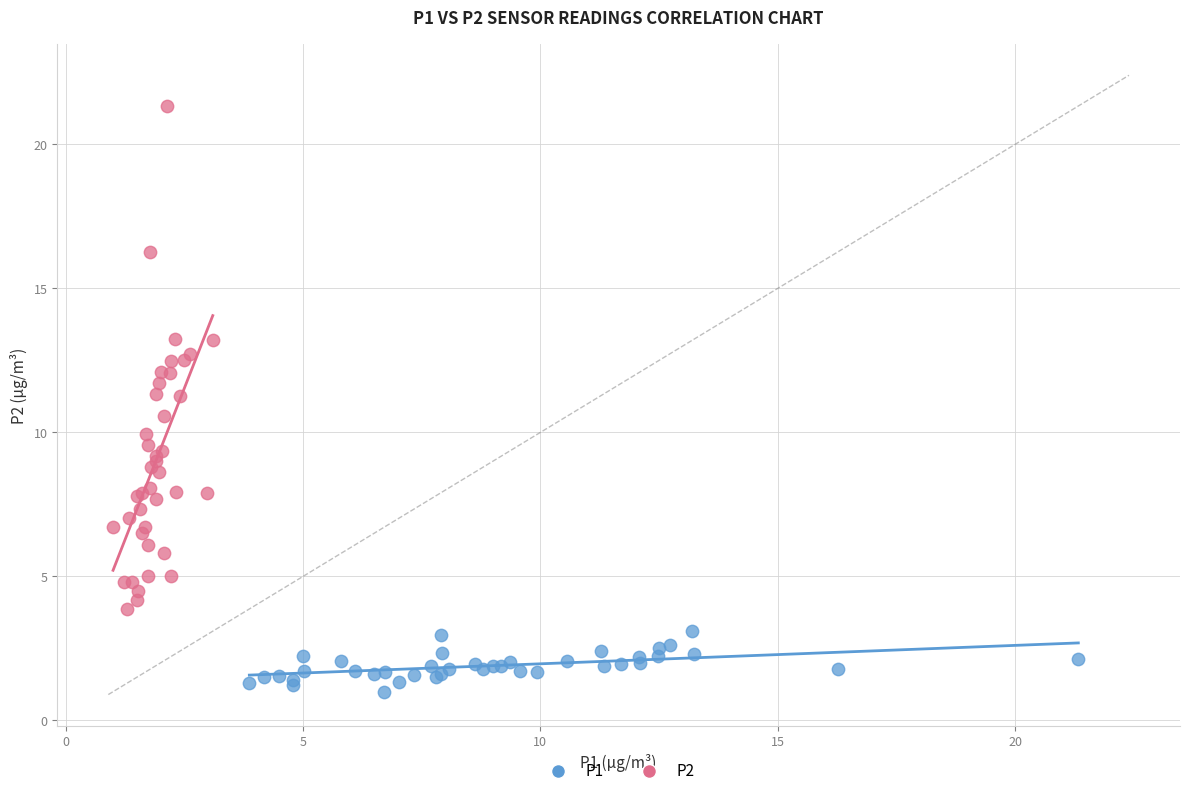

What are all the series names shown in the legend?

P1, P2